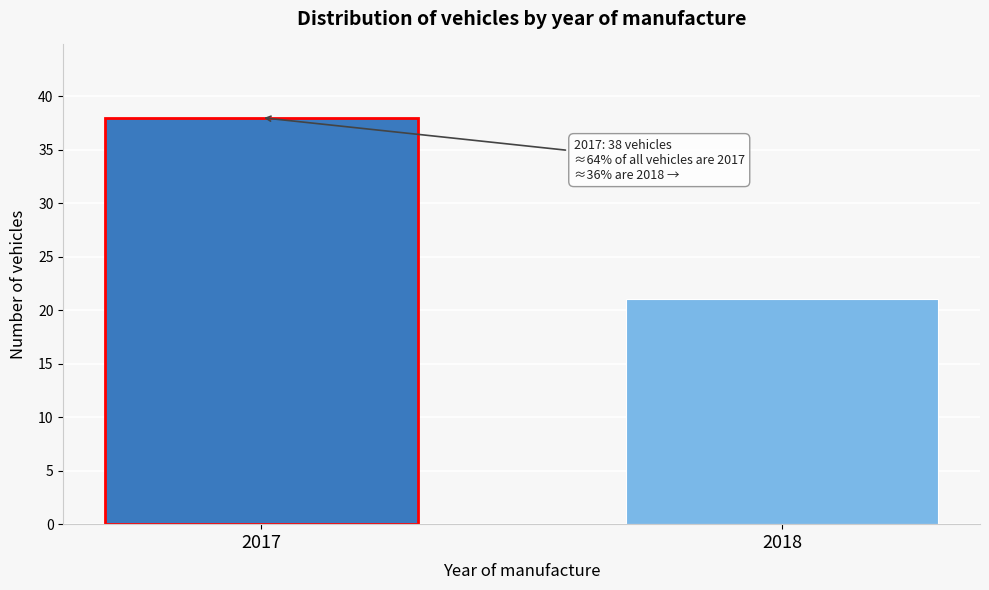

Reading left to right, what are all the values shown in this chart?

2017=38	2018=21